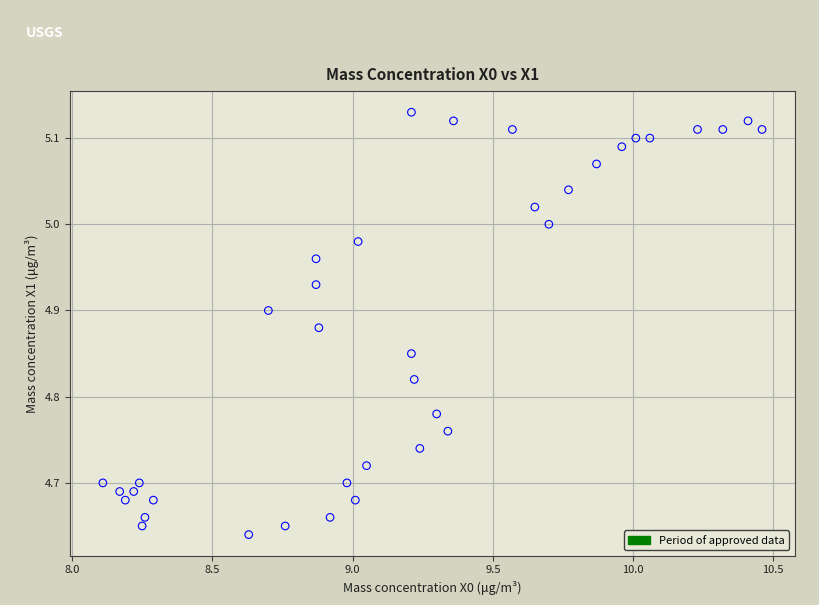

What is the range of X values (max minus min)?

2.4